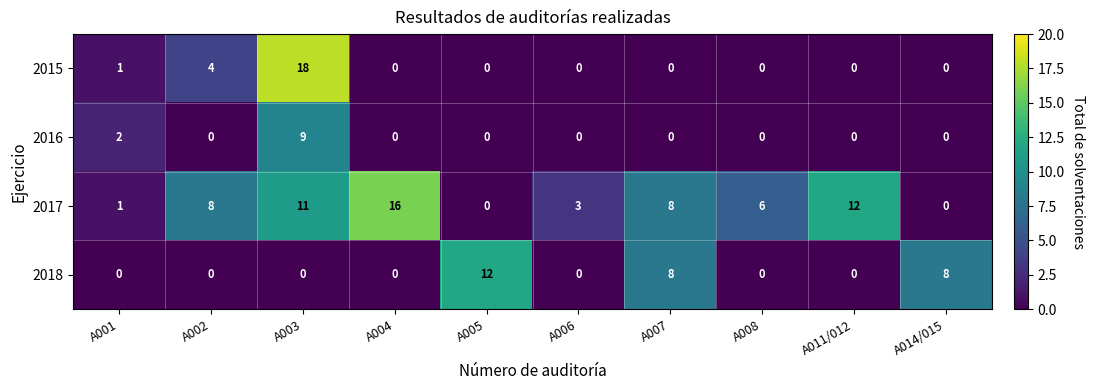

Which series has the largest range (max minus min)?

2015